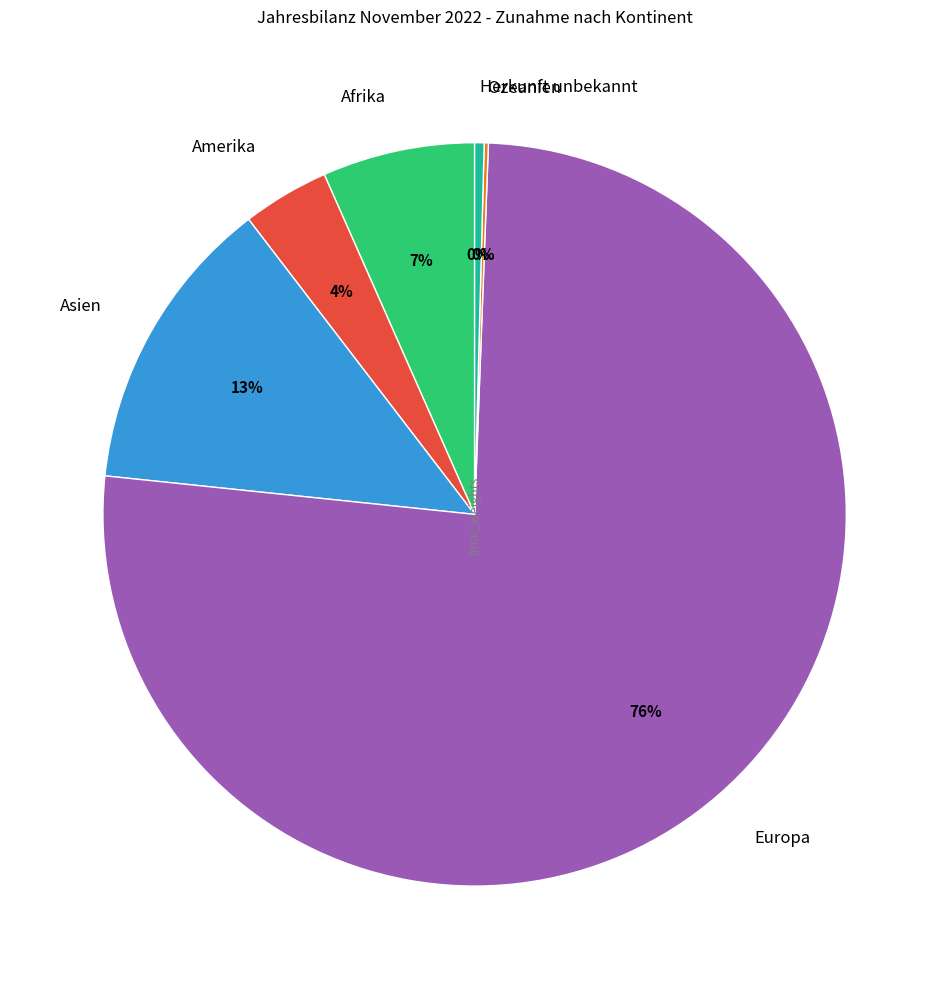

To the nearest percent, what is the average slice percentage?

17%